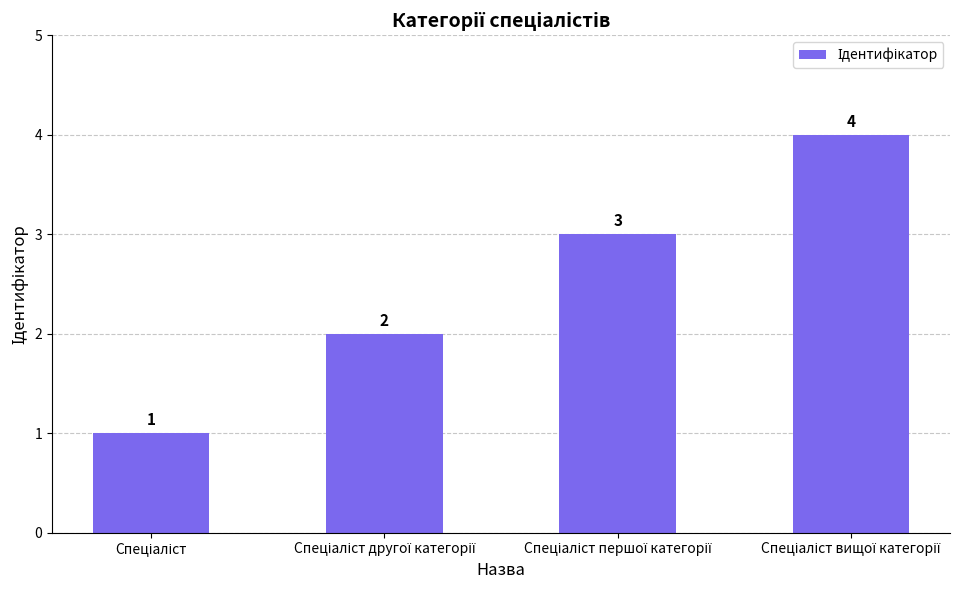

Count the values in the range 2 to 4.

3